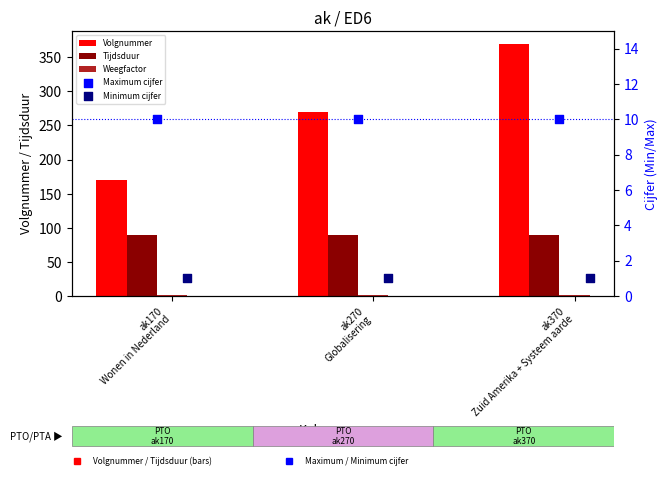

What is the total value across all series at ak270
Globalisering?

373